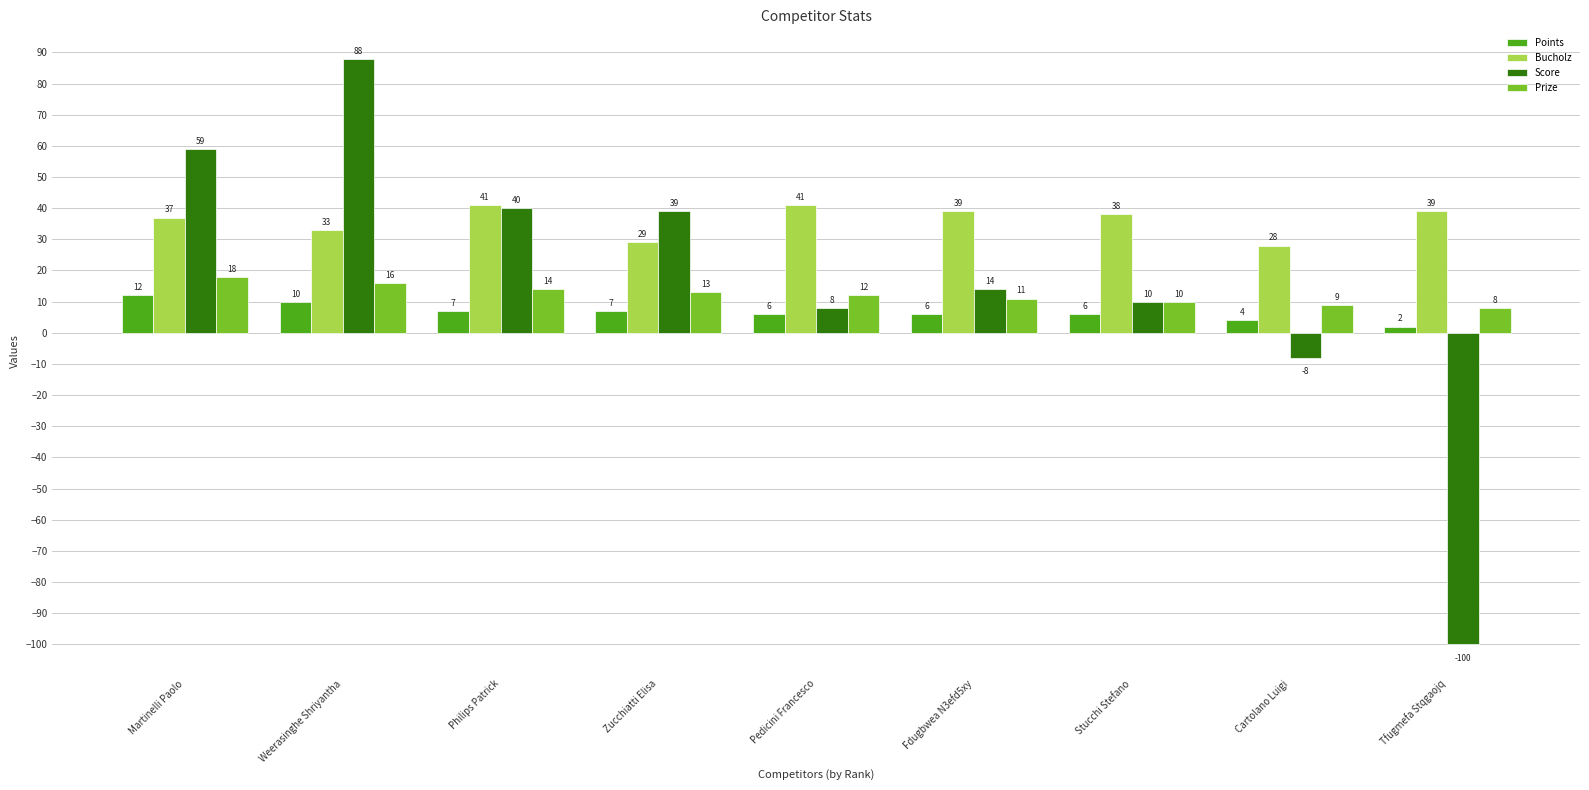

Is the value of Points at Fdugbwea N3efd5xy greater than the value of Bucholz at Stucchi Stefano?

No